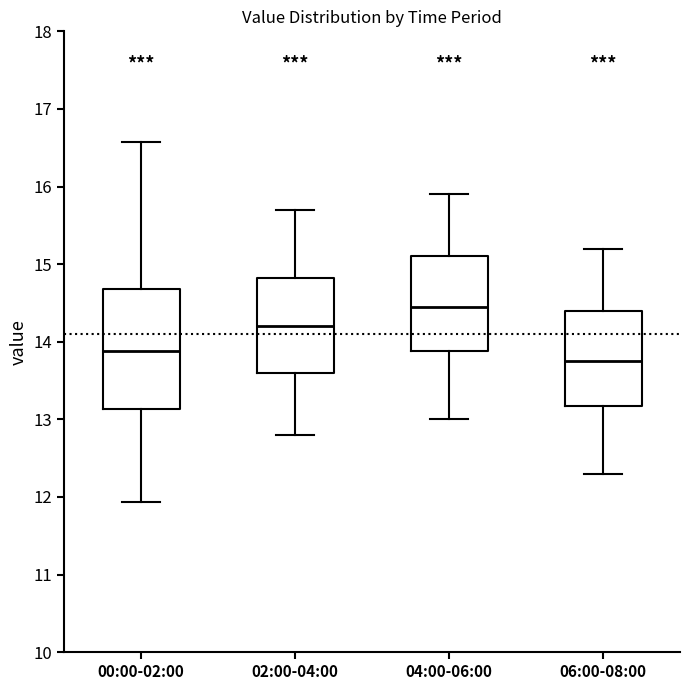

Reading left to right, transcribe this box plot: for each box, give where its median line is, the range the box spans, and where its two whiskers end, as read against the y-axis. The values are not printed on the chart, so give them approximately, as read against the axis.

00:00-02:00: median 13.9, box 13.1 to 14.7, whiskers 11.9 to 16.6
02:00-04:00: median 14.2, box 13.6 to 14.8, whiskers 12.8 to 15.7
04:00-06:00: median 14.5, box 13.9 to 15.1, whiskers 13.0 to 15.9
06:00-08:00: median 13.8, box 13.2 to 14.4, whiskers 12.3 to 15.2